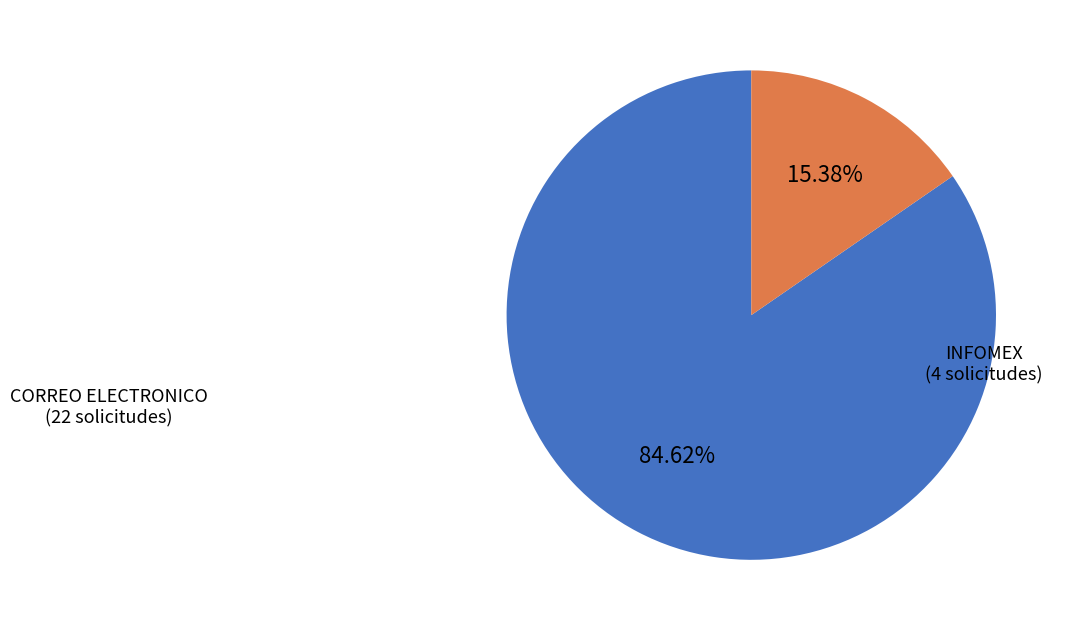

Does any single category account for the majority?

Yes